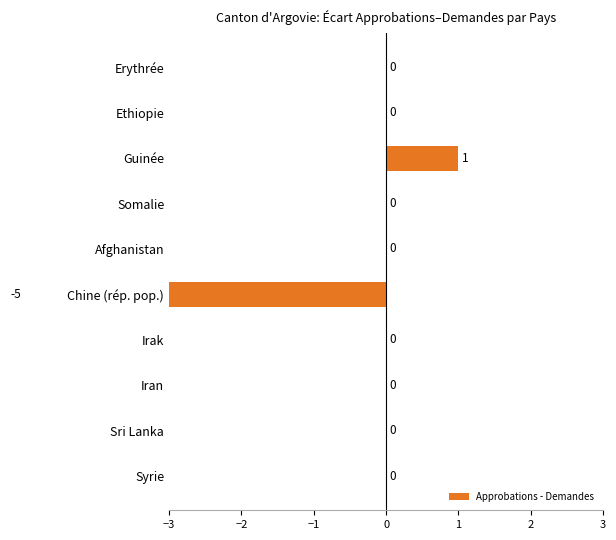

Are the bars grouped side by side (vs. stacked)?

No